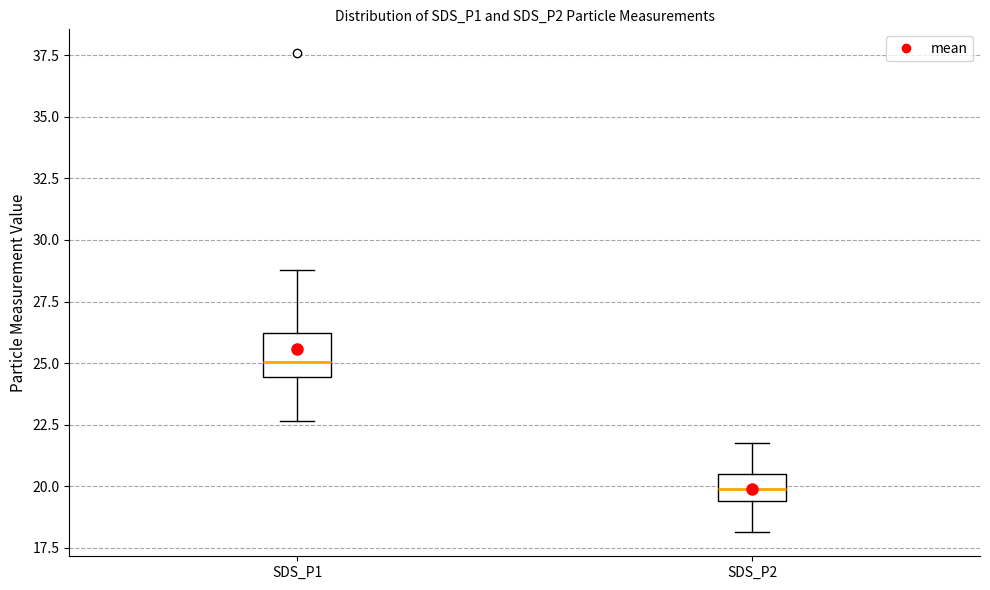

Where does the median line of the box for SDS_P1 sit on the y-axis? The values are not printed on the chart, so give them approximately, as read against the axis.

25.0